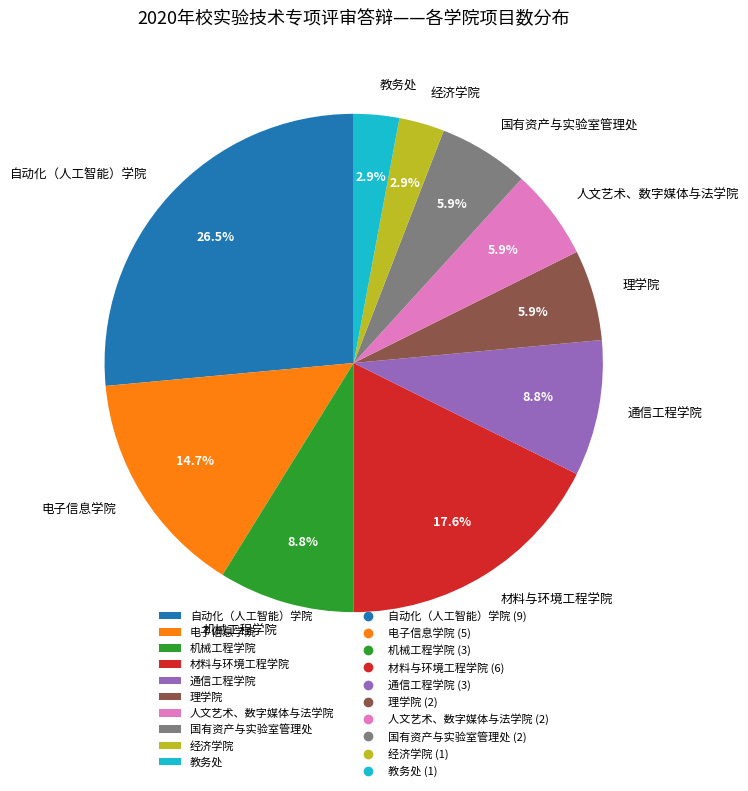

To the nearest percent, what portion does 教务处 represent?

3%